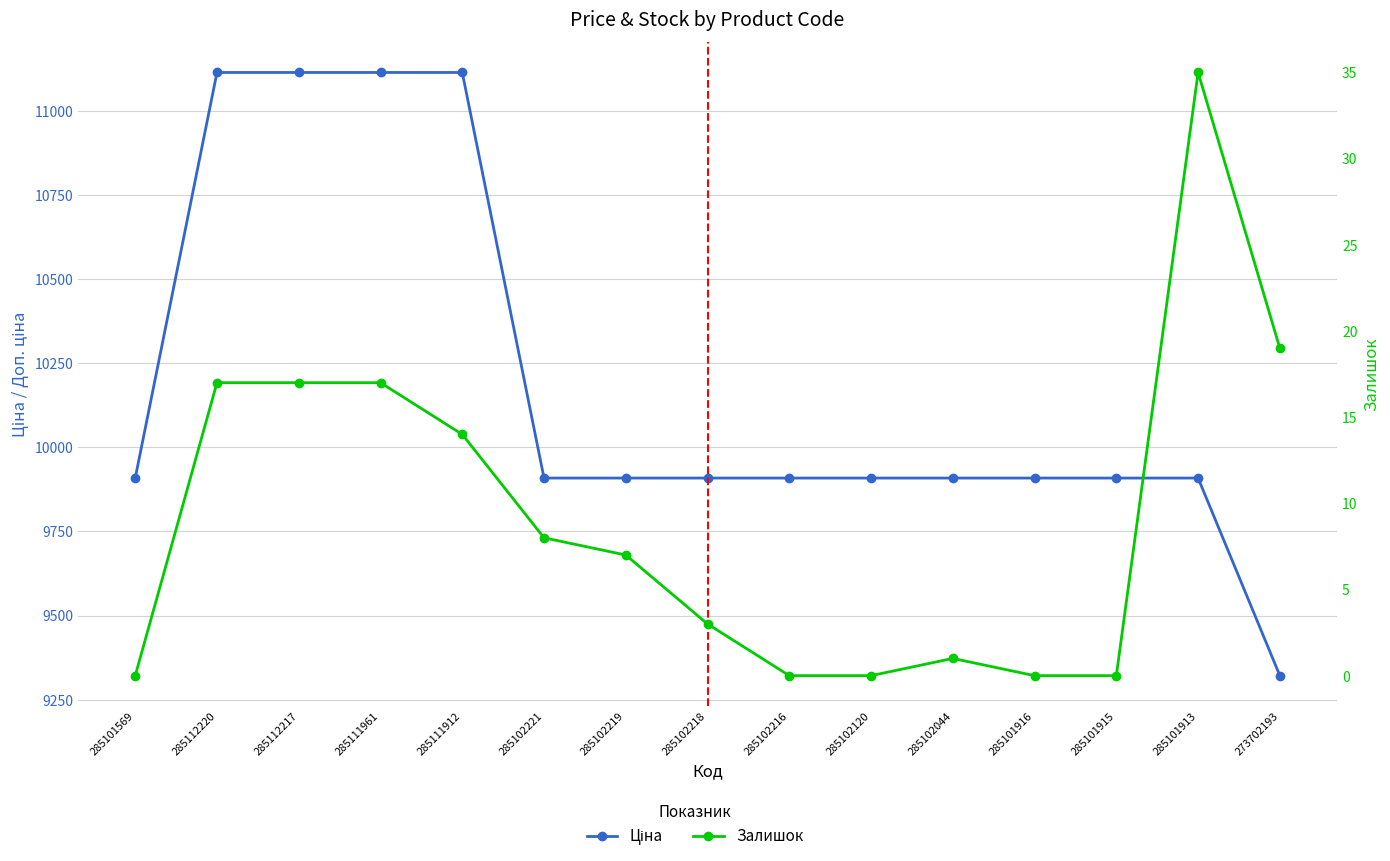

True or false: Ціна and Залишок intersect in this chart.

False